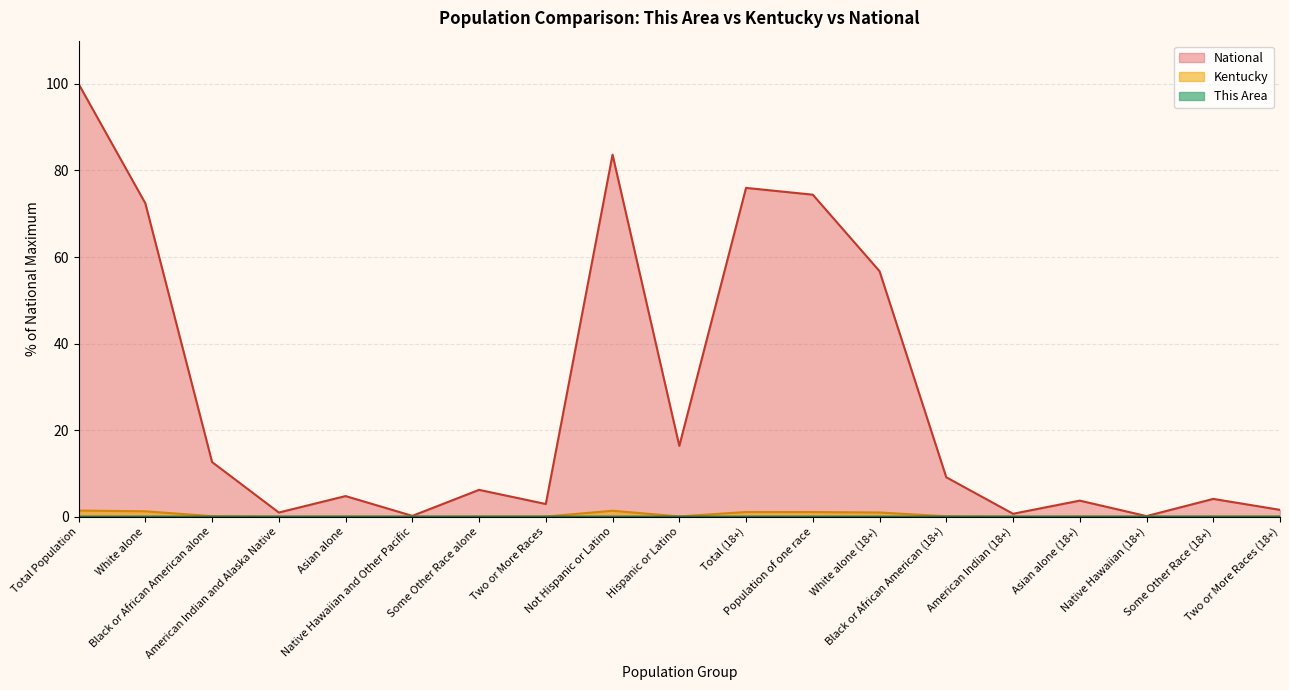

Reading left to right, extract all data points from this chart.

This Area: Total Population=0.0	White alone=0.0	Black or African American alone=0.0	American Indian and Alaska Native=0.0	Asian alone=0.0	Native Hawaiian and Other Pacific=0.0	Some Other Race alone=0.0	Two or More Races=0.0	Not Hispanic or Latino=0.0	Hispanic or Latino=0.0	Total (18+)=0.0	Population of one race=0.0	White alone (18+)=0.0	Black or African American (18+)=0.0	American Indian (18+)=0.0	Asian alone (18+)=0.0	Native Hawaiian (18+)=0.0	Some Other Race (18+)=0.0	Two or More Races (18+)=0.0
Kentucky: Total Population=1.4	White alone=1.2	Black or African American alone=0.1	American Indian and Alaska Native=0.0	Asian alone=0.0	Native Hawaiian and Other Pacific=0.0	Some Other Race alone=0.0	Two or More Races=0.0	Not Hispanic or Latino=1.4	Hispanic or Latino=0.0	Total (18+)=1.1	Population of one race=1.1	White alone (18+)=1.0	Black or African American (18+)=0.1	American Indian (18+)=0.0	Asian alone (18+)=0.0	Native Hawaiian (18+)=0.0	Some Other Race (18+)=0.0	Two or More Races (18+)=0.0
National: Total Population=100.0	White alone=72.4	Black or African American alone=12.6	American Indian and Alaska Native=0.9	Asian alone=4.8	Native Hawaiian and Other Pacific=0.2	Some Other Race alone=6.2	Two or More Races=2.9	Not Hispanic or Latino=83.7	Hispanic or Latino=16.3	Total (18+)=76.0	Population of one race=74.4	White alone (18+)=56.7	Black or African American (18+)=9.1	American Indian (18+)=0.7	Asian alone (18+)=3.7	Native Hawaiian (18+)=0.1	Some Other Race (18+)=4.1	Two or More Races (18+)=1.6